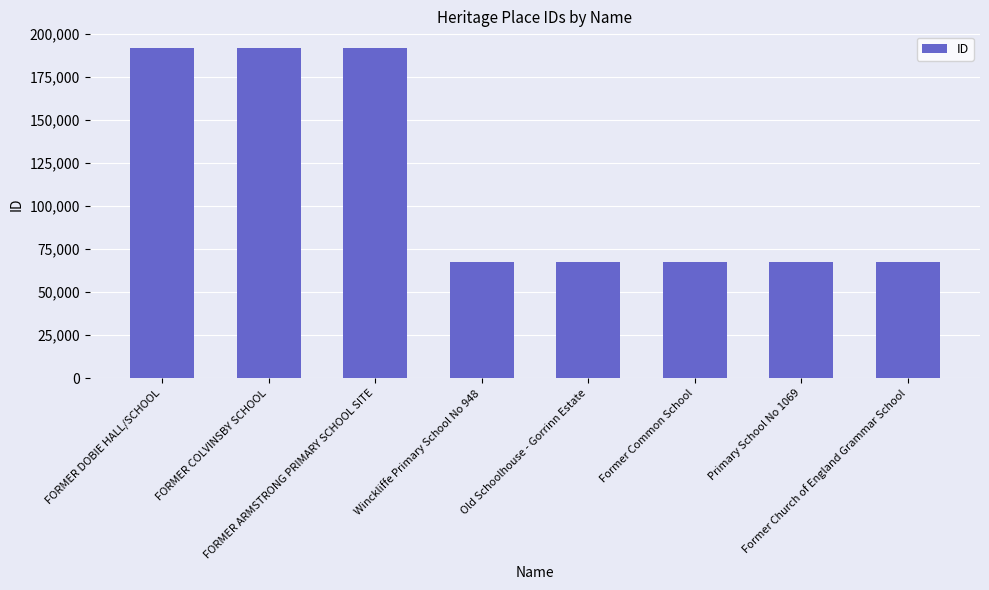

What is the smallest value displayed?

67269